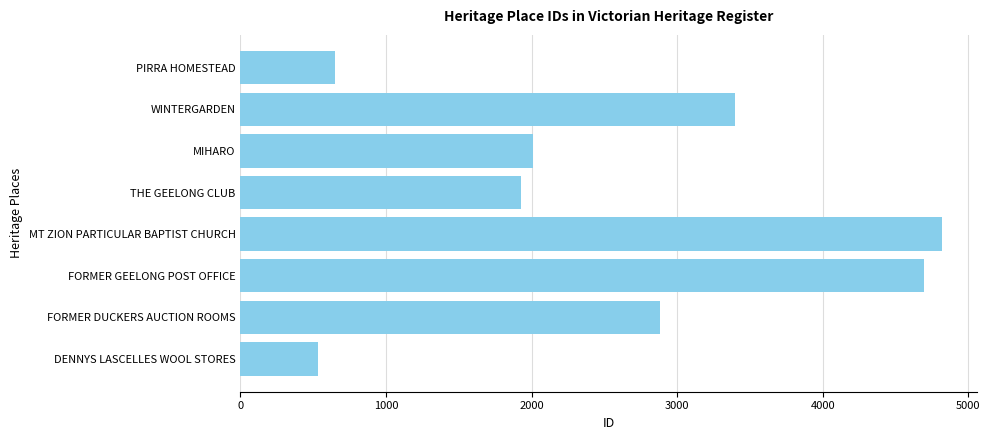

What value does the data have at MIHARO?

2012